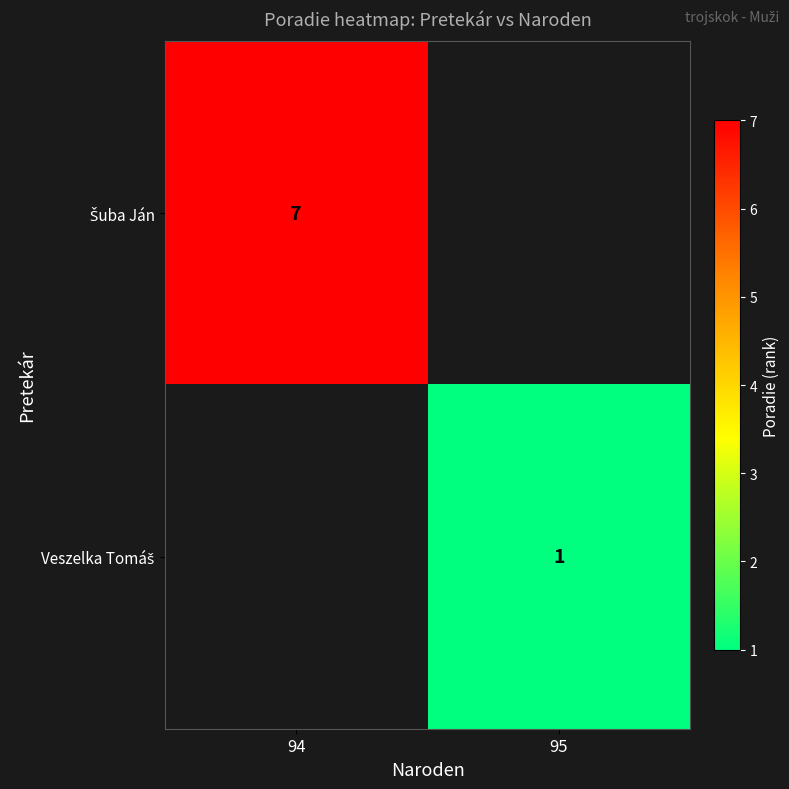

Count the number of data series in this chart.

2